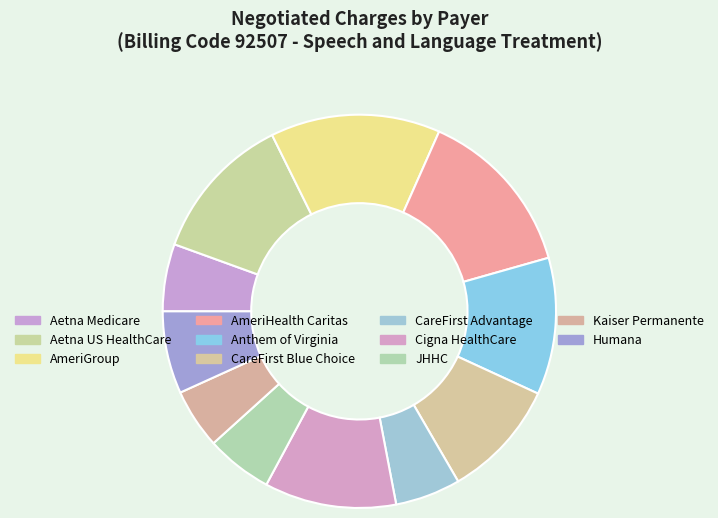

To the nearest percent, what is the difference between the Anthem of Virginia and AmeriGroup slice percentages?

3%